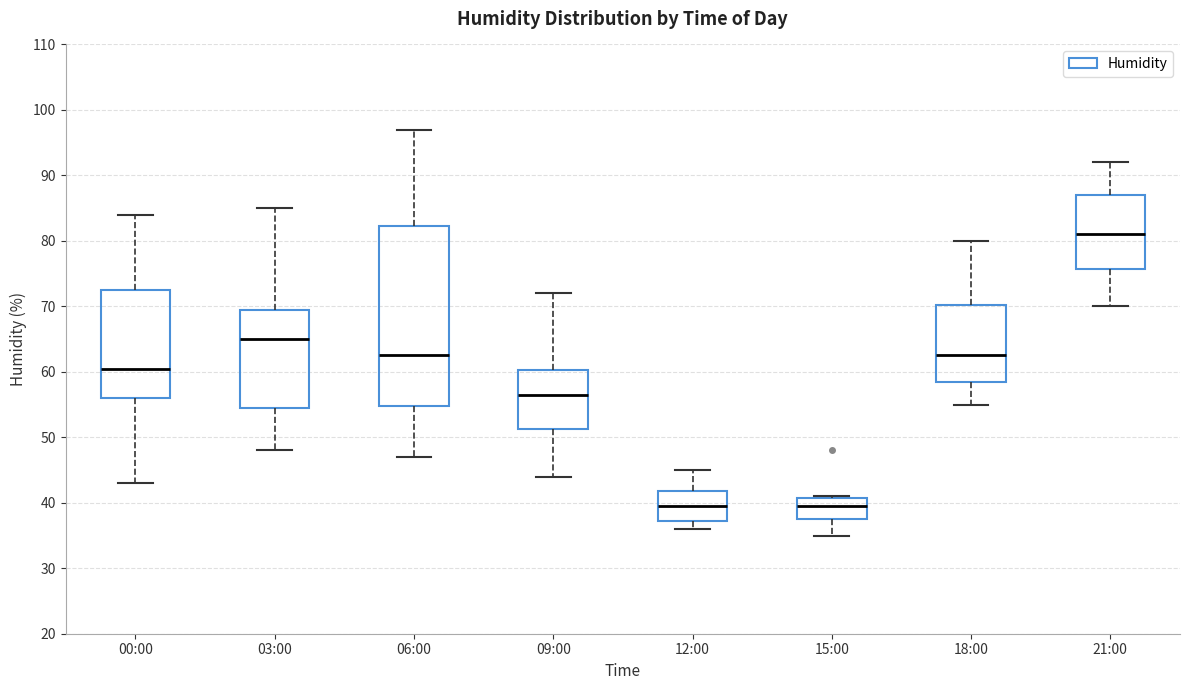

Which box's median line is the highest?

21:00